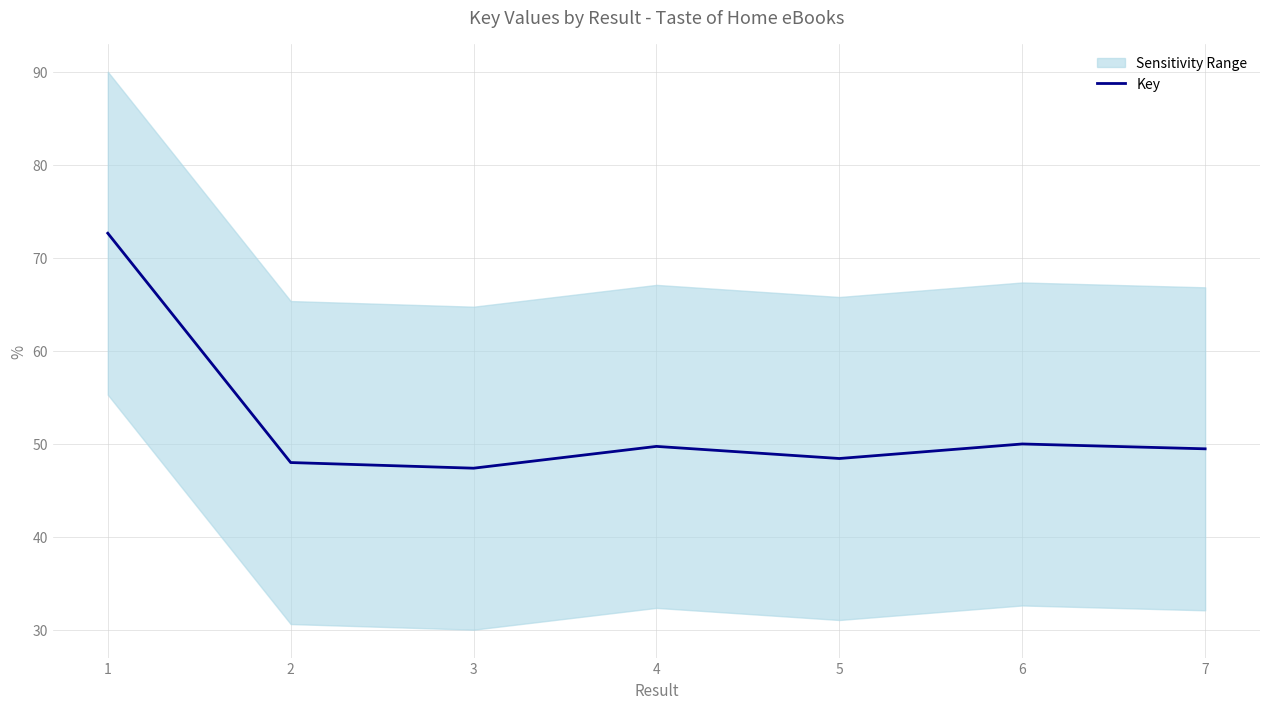

What is the value of the 1st point from the left?

72.6